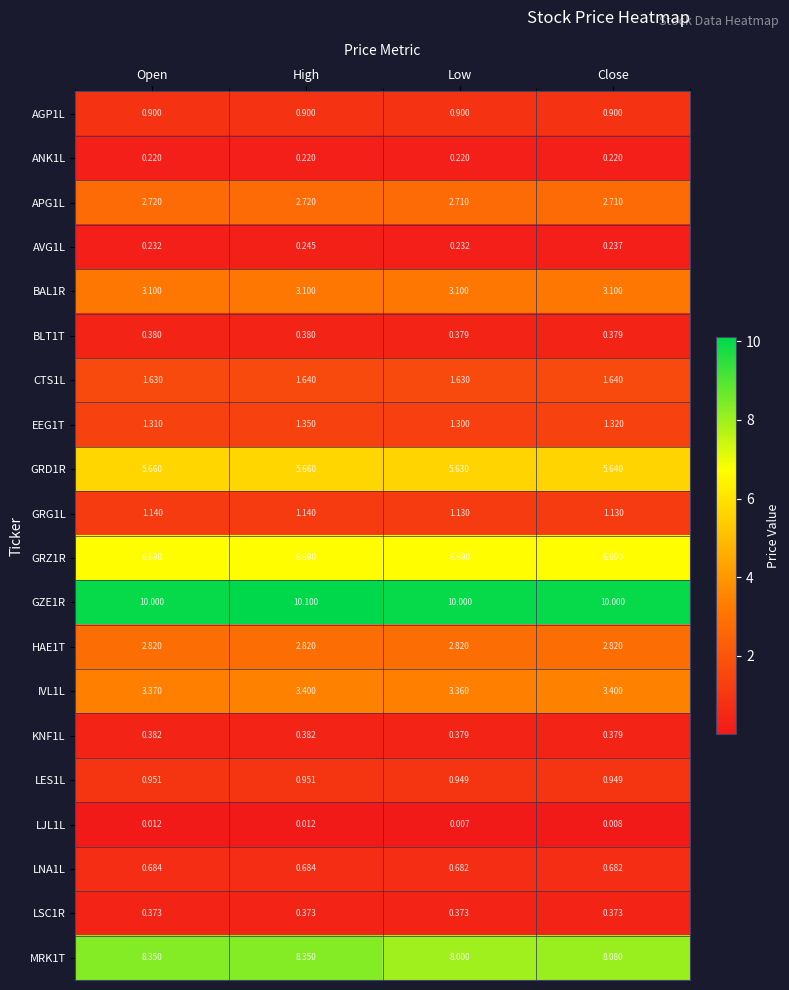

Rank the series by their maximum value, from highest to lowest.

GZE1R, MRK1T, GRZ1R, GRD1R, IVL1L, BAL1R, HAE1T, APG1L, CTS1L, EEG1T, GRG1L, LES1L, AGP1L, LNA1L, KNF1L, BLT1T, LSC1R, AVG1L, ANK1L, LJL1L